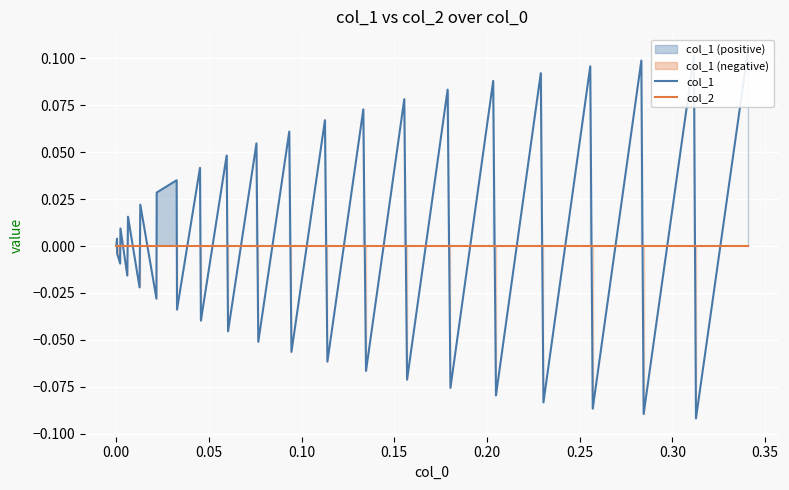

In col_1, how many points are lower than both neighbors (excluding endpoints)?

18